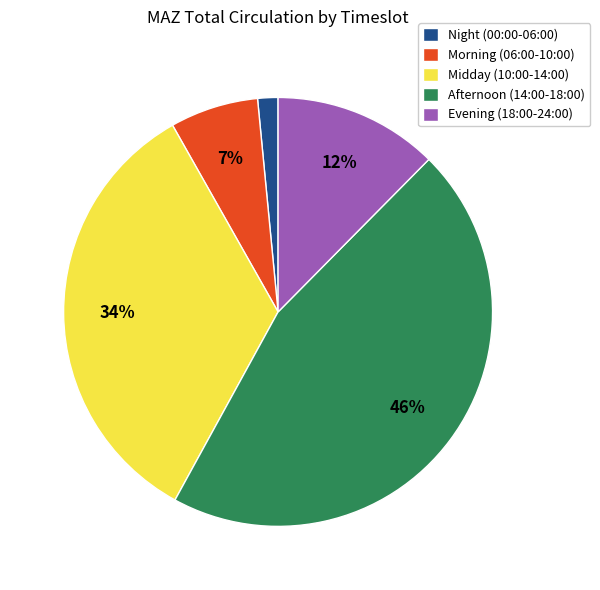

Is the sum of Morning (06:00-10:00) and Evening (18:00-24:00) greater than half?

No